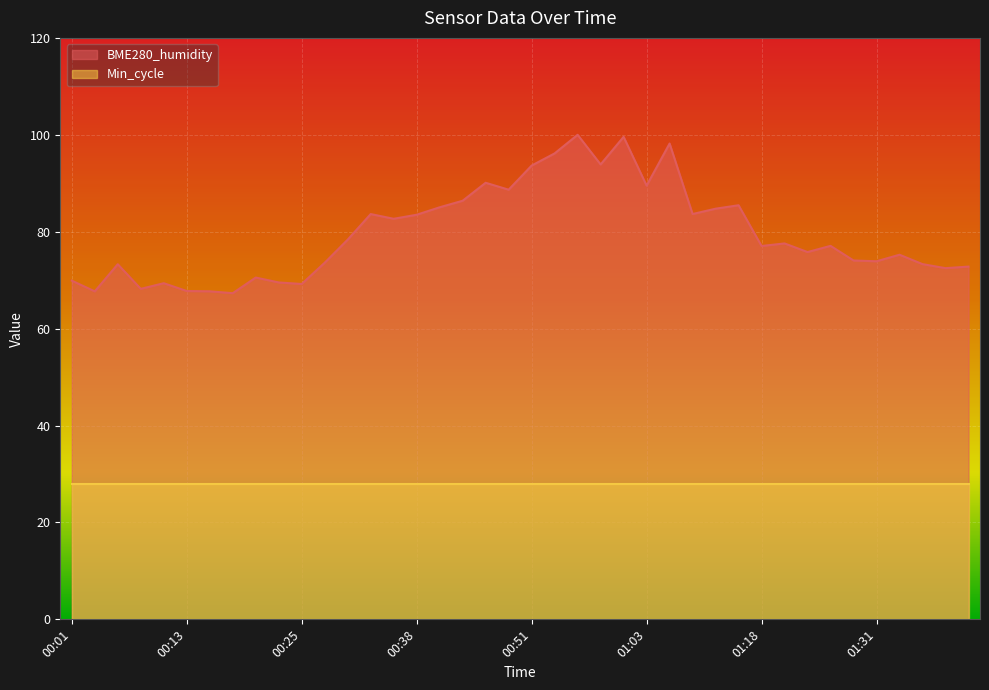

Reading left to right, what are all the values shown in this chart?

69.9	67.7	73.3	68.2	69.4	67.8	67.7	67.3	70.5	69.5	69.2	73.6	78.4	83.6	82.7	83.5	85.0	86.4	90.1	88.7	93.7	96.2	100.0	93.9	99.6	89.5	98.2	83.7	84.8	85.5	77.0	77.6	75.8	77.1	74.1	73.9	75.2	73.3	72.5	72.8